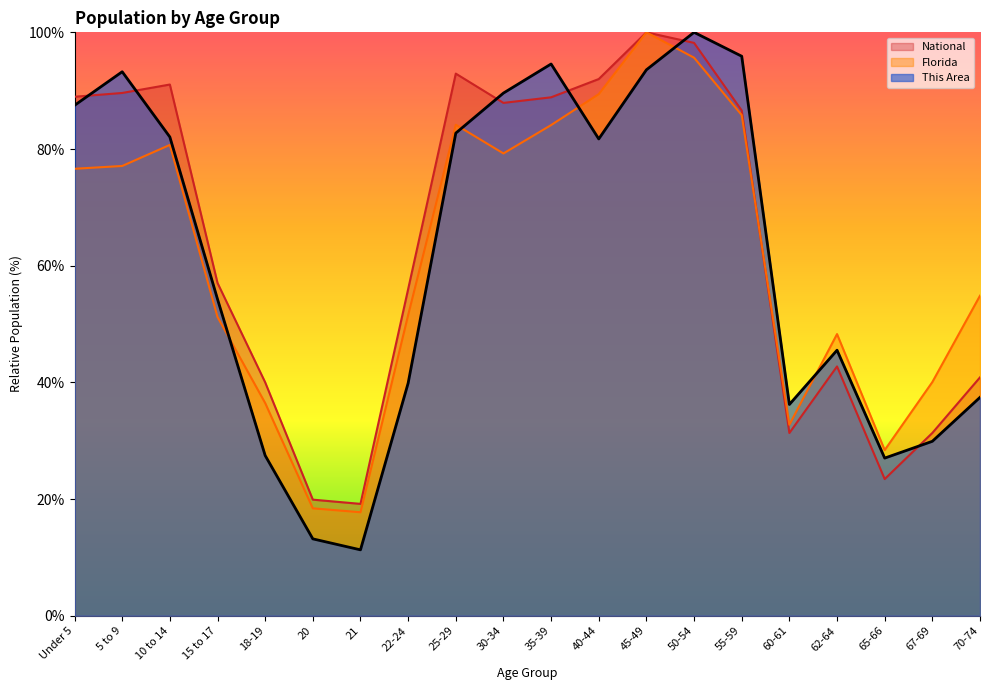

At which category is the sum across all series the highest?

50-54